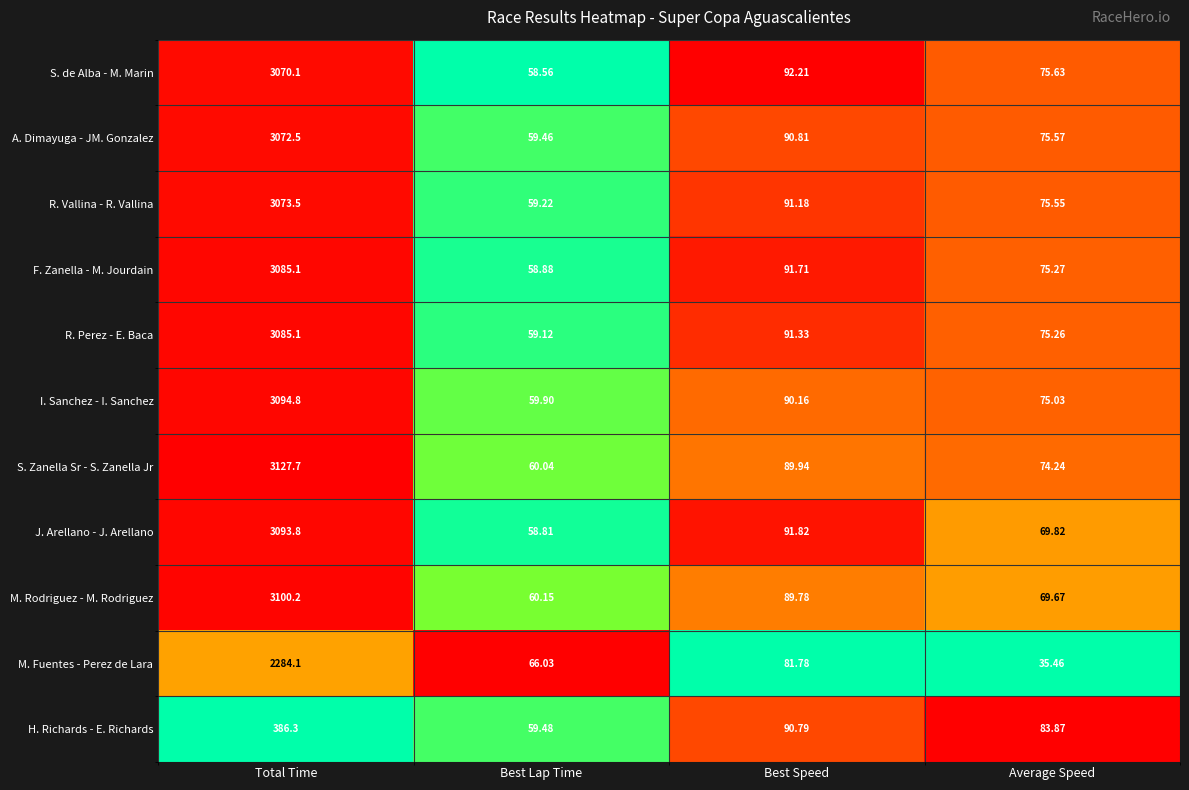

Which series has the largest range (max minus min)?

S. Zanella Sr - S. Zanella Jr